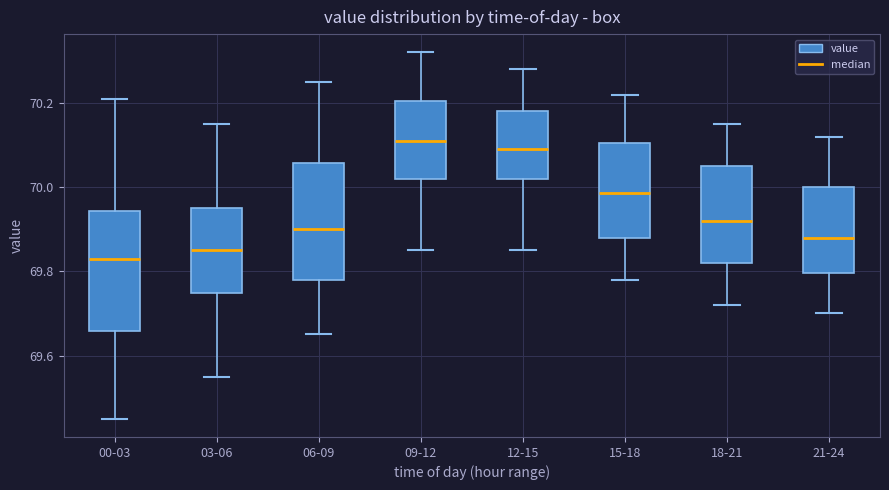

Reading left to right, read every box against the y-axis: the position of its median line, the range the box covers, and the ends of its whiskers. The values are not printed on the chart, so give them approximately, as read against the axis.

00-03: median 69.84, box 69.66 to 69.94, whiskers 69.46 to 70.22
03-06: median 69.86, box 69.74 to 69.96, whiskers 69.56 to 70.16
06-09: median 69.90, box 69.78 to 70.06, whiskers 69.66 to 70.26
09-12: median 70.12, box 70.02 to 70.20, whiskers 69.86 to 70.32
12-15: median 70.10, box 70.02 to 70.18, whiskers 69.86 to 70.28
15-18: median 69.98, box 69.88 to 70.10, whiskers 69.78 to 70.22
18-21: median 69.92, box 69.82 to 70.06, whiskers 69.72 to 70.16
21-24: median 69.88, box 69.80 to 70.00, whiskers 69.70 to 70.12